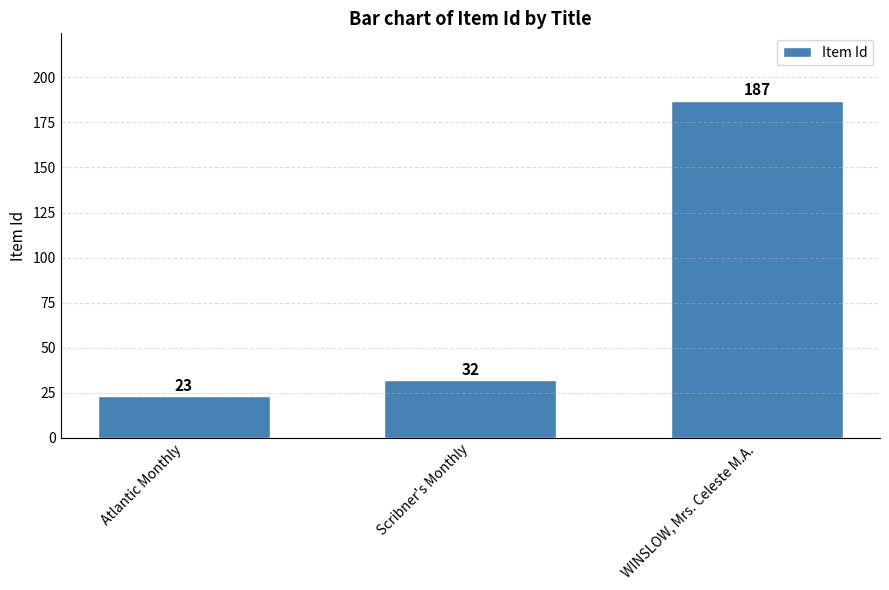

Are the bars horizontal?

No